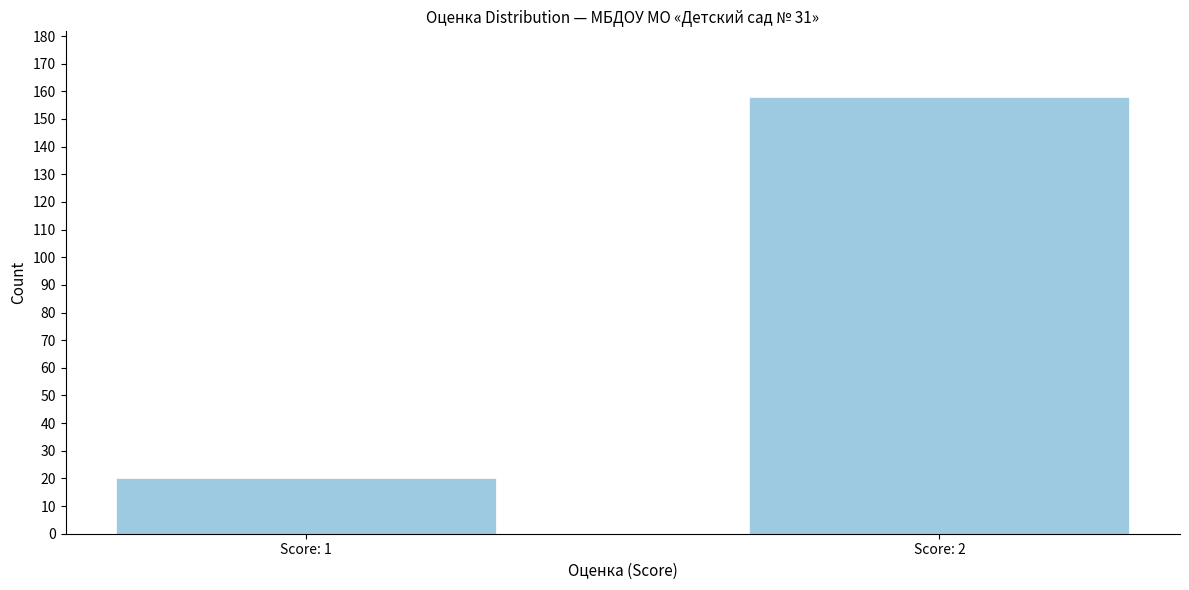

Reading left to right, what are all the values shown in this chart?

Score: 1=20	Score: 2=158